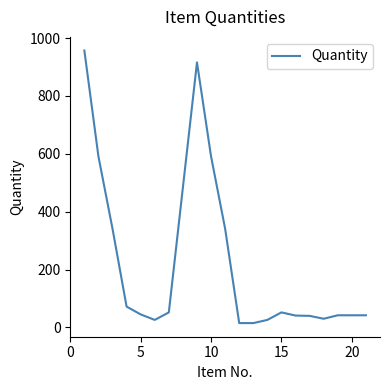

What is the difference between the maximum and minimum values?

942